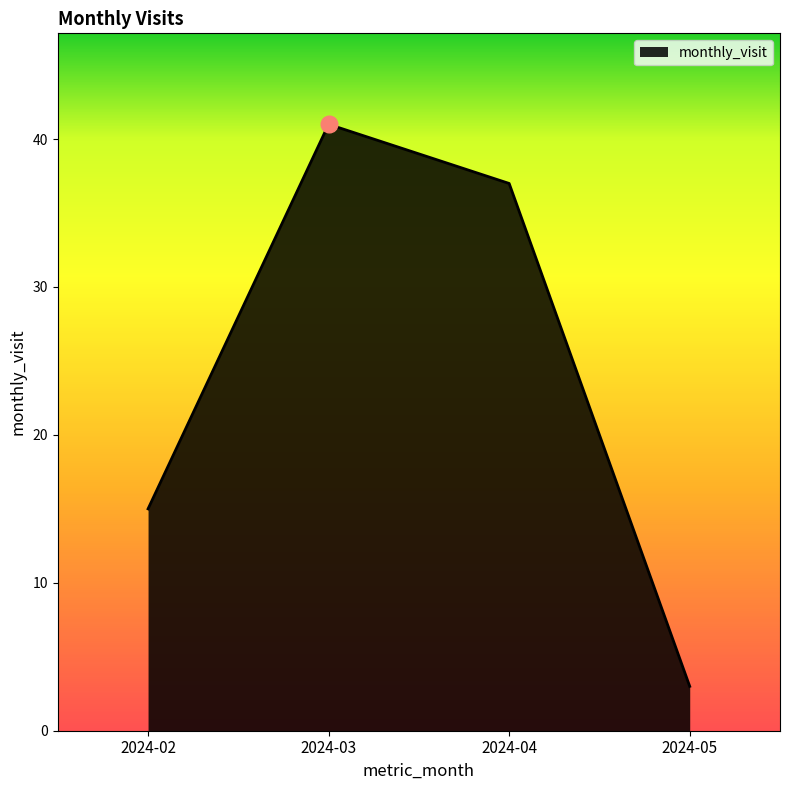

The value at 2024-03 is 58. True or false?

False